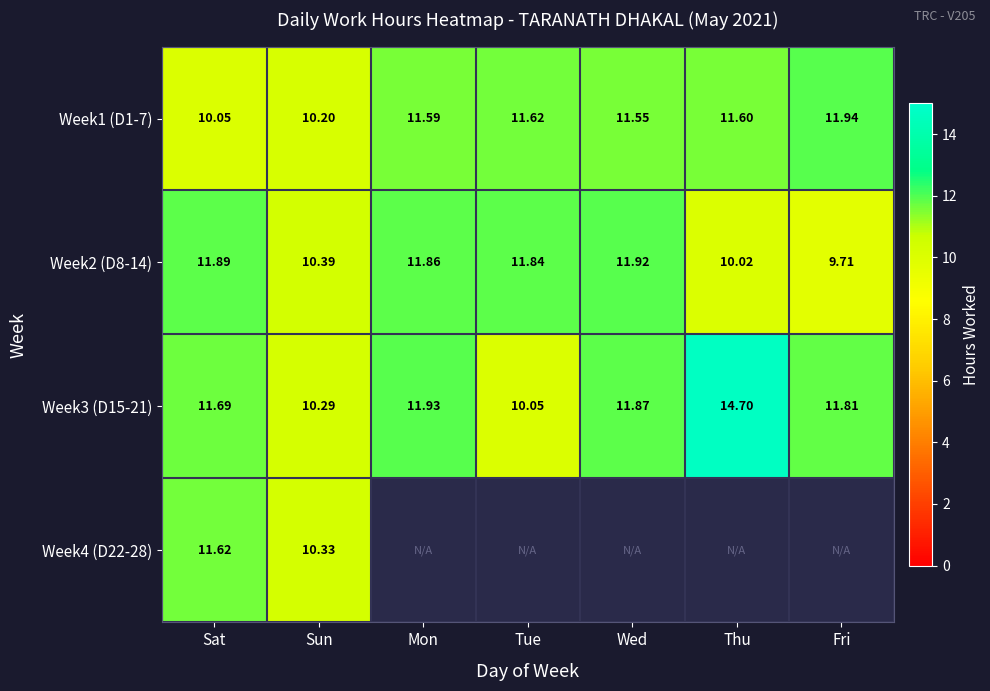

How many series are shown in this chart?

4